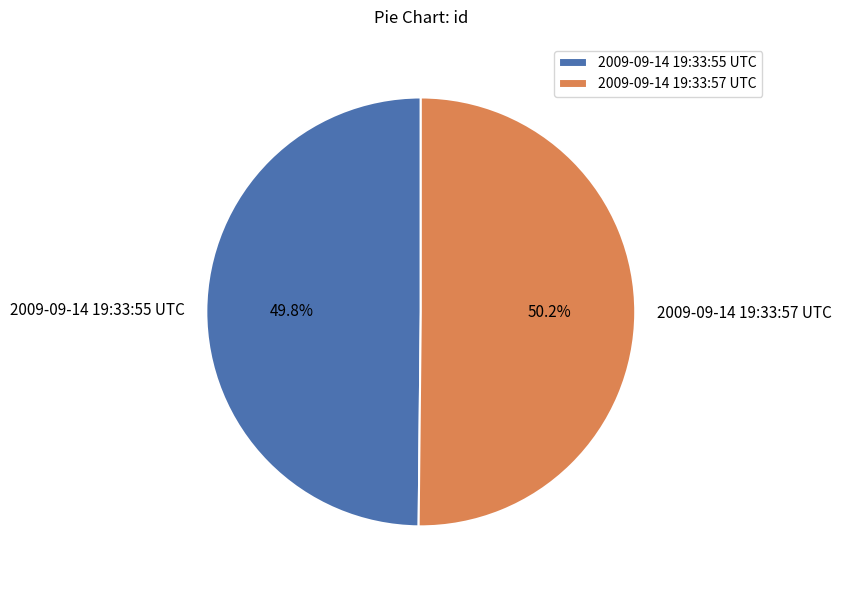

Count the number of slices in the pie.

2